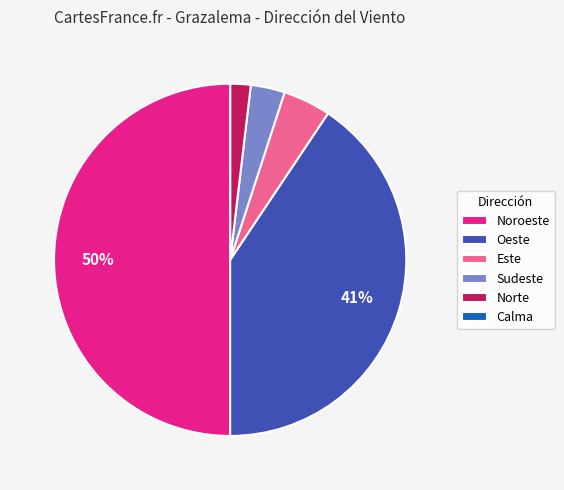

Do Oeste and Noroeste together represent more than half of the pie?

Yes